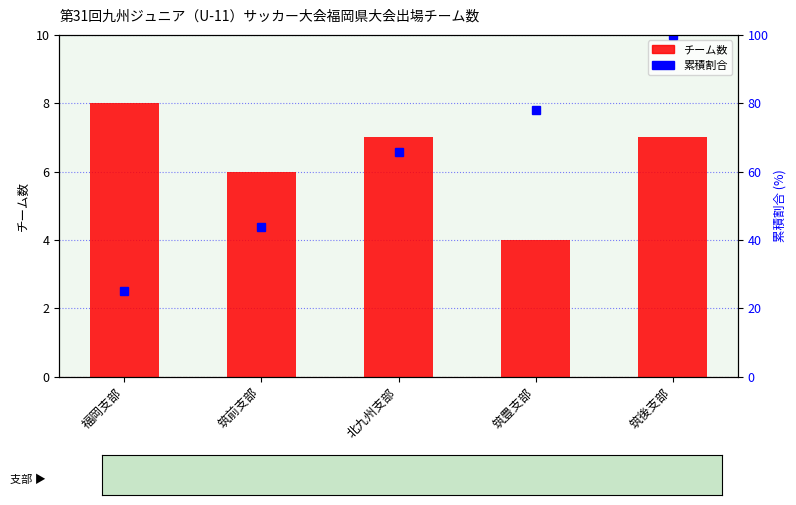

How many data points in チーム数 are above 7?

1